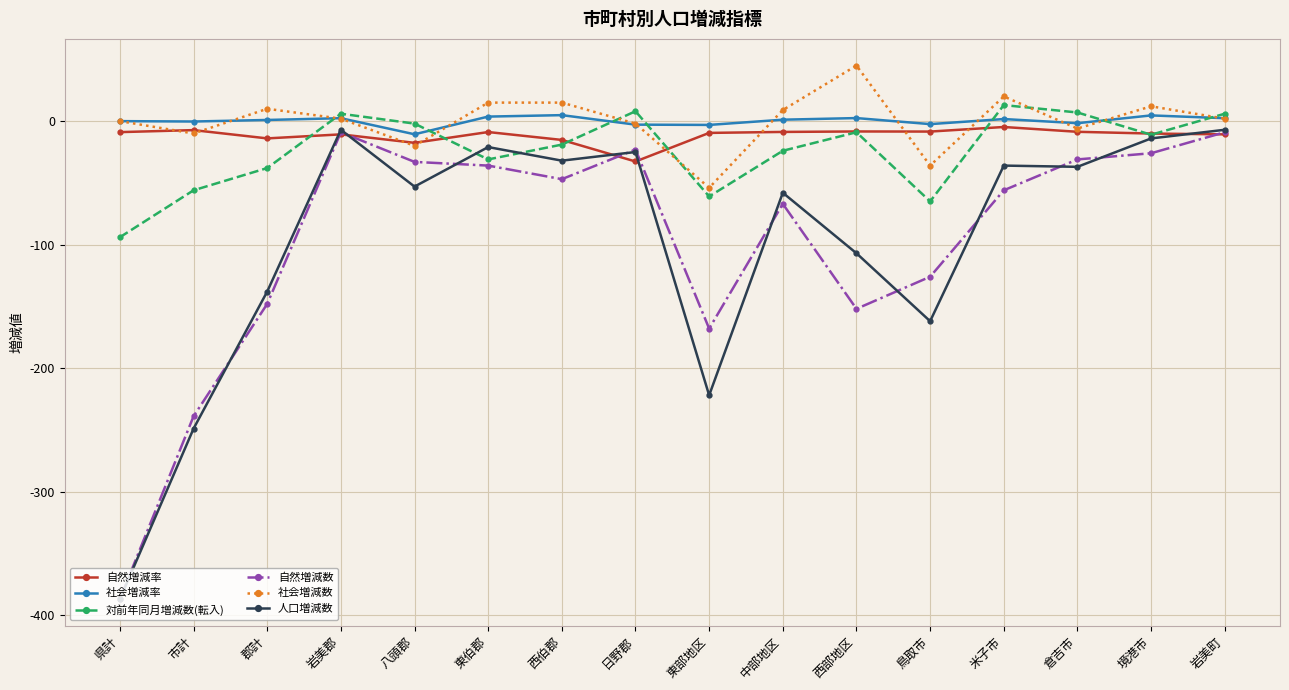

Read the 対前年同月増減数(転入) value at 倉吉市.

7.0